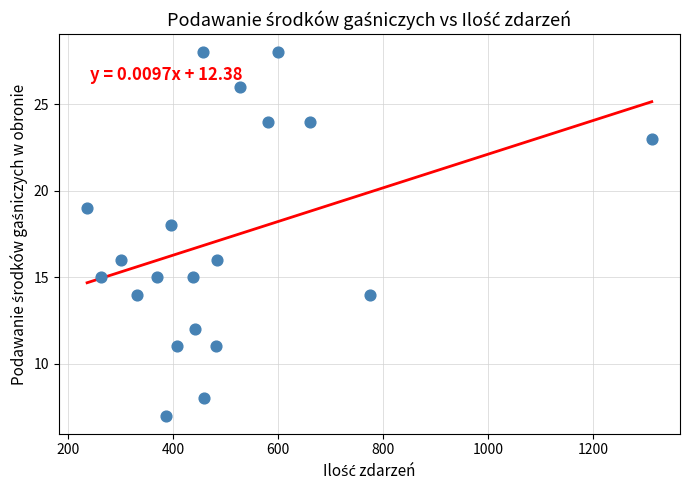

What is the range of Y values (max minus min)?

21